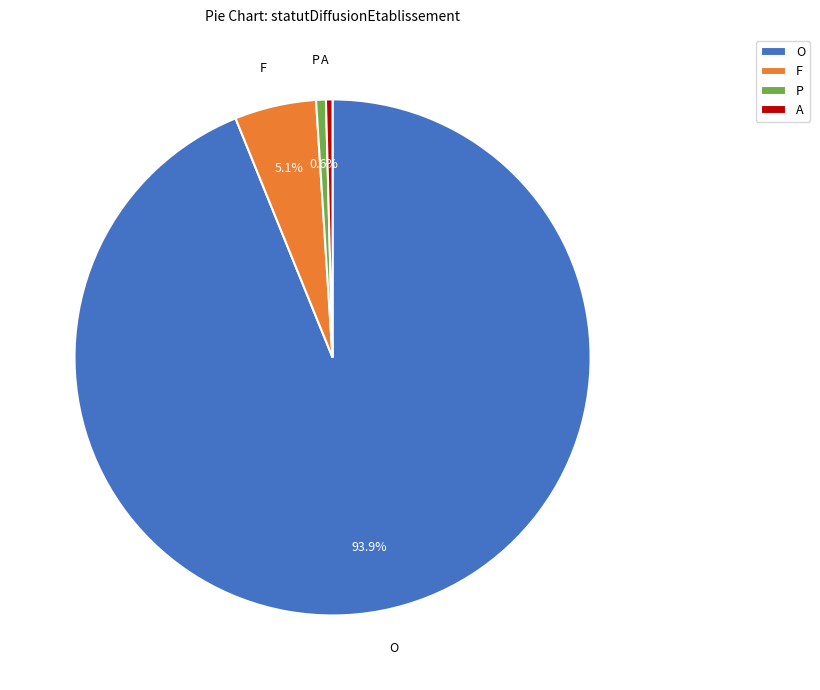

Combined, what portion of the pie is P and O?

94.5%